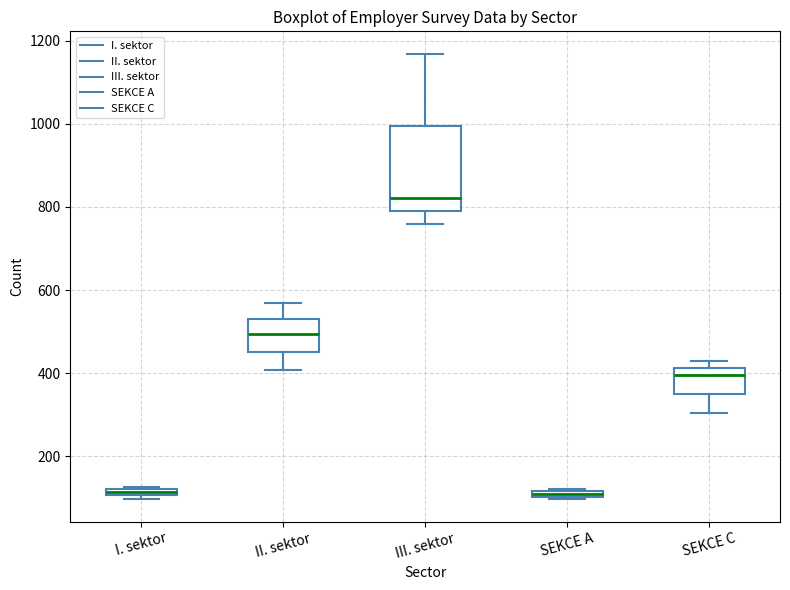

Which box is the tallest, from its lower edge to its upper edge?

III. sektor